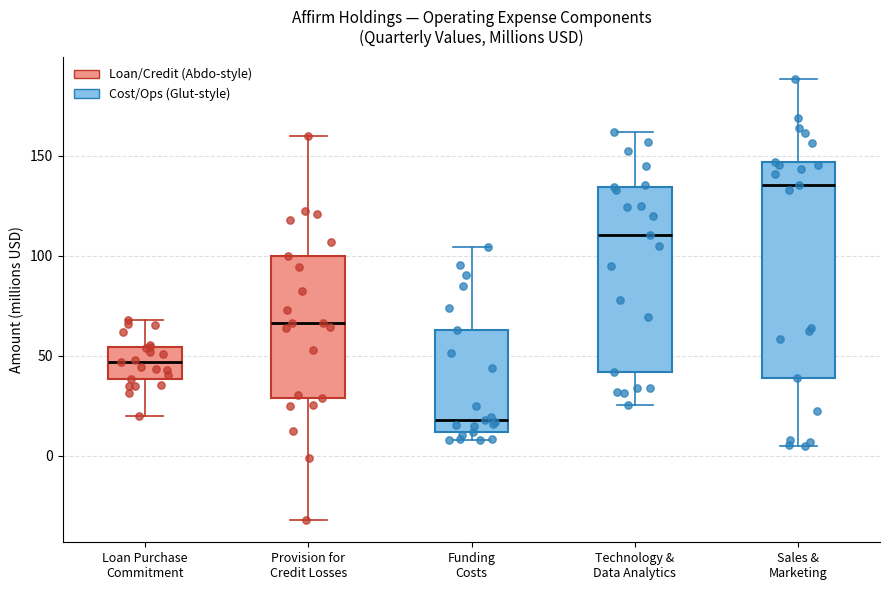

Where is the upper edge of the box for Loan Purchase Commitment on the y-axis? The values are not printed on the chart, so give them approximately, as read against the axis.

55